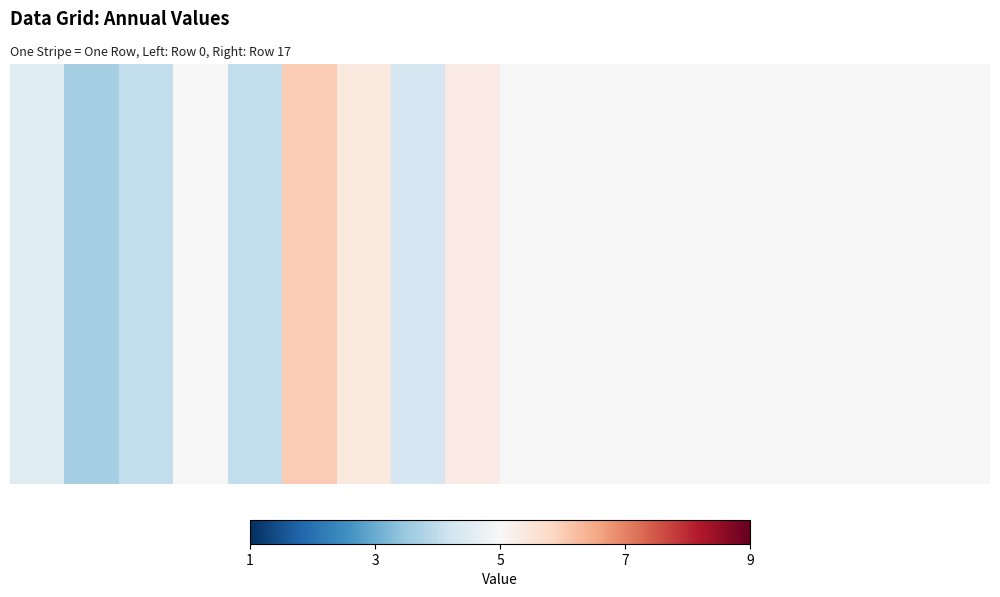

Reading left to right, what are all the values shown in this chart?

4.5	3.7	4.0	5.0	4.0	6.0	5.4	4.3	5.3	5.0	5.0	5.0	5.0	5.0	5.0	5.0	5.0	5.0